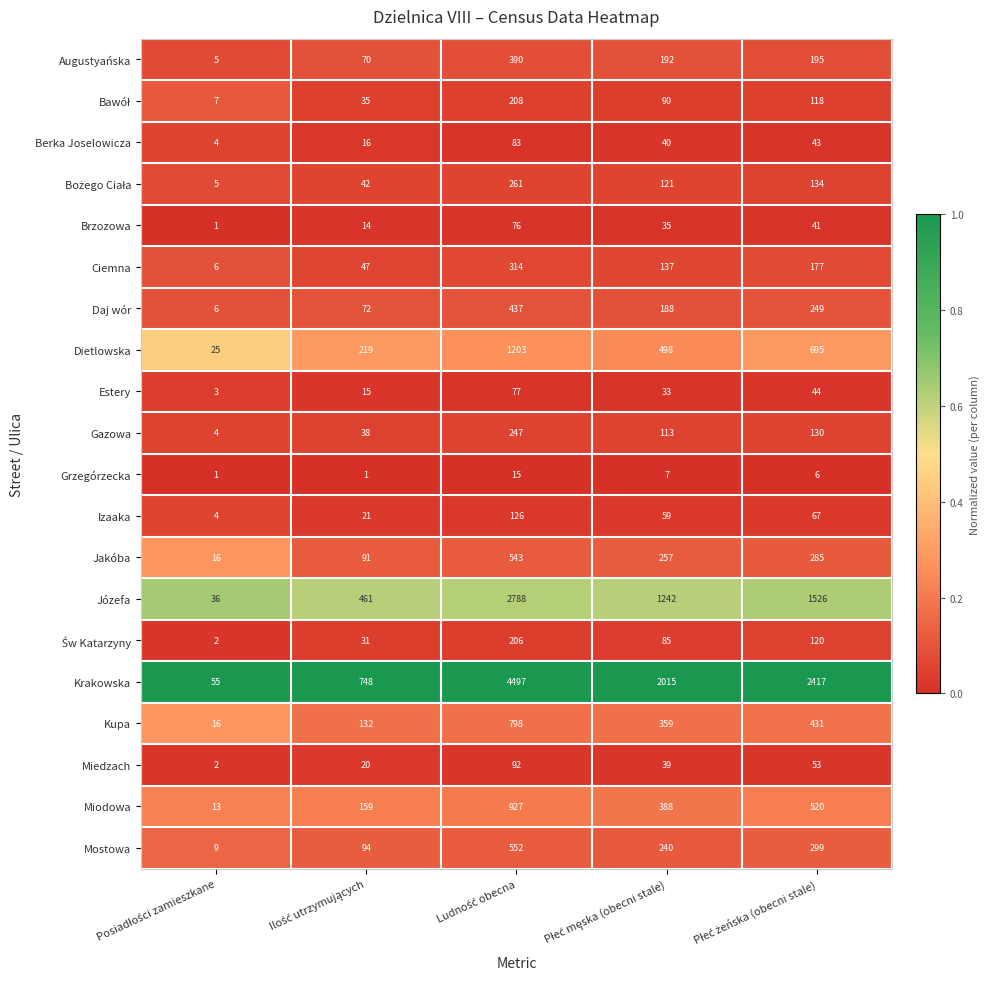

How many Ciemna values are between 47 and 177?

3